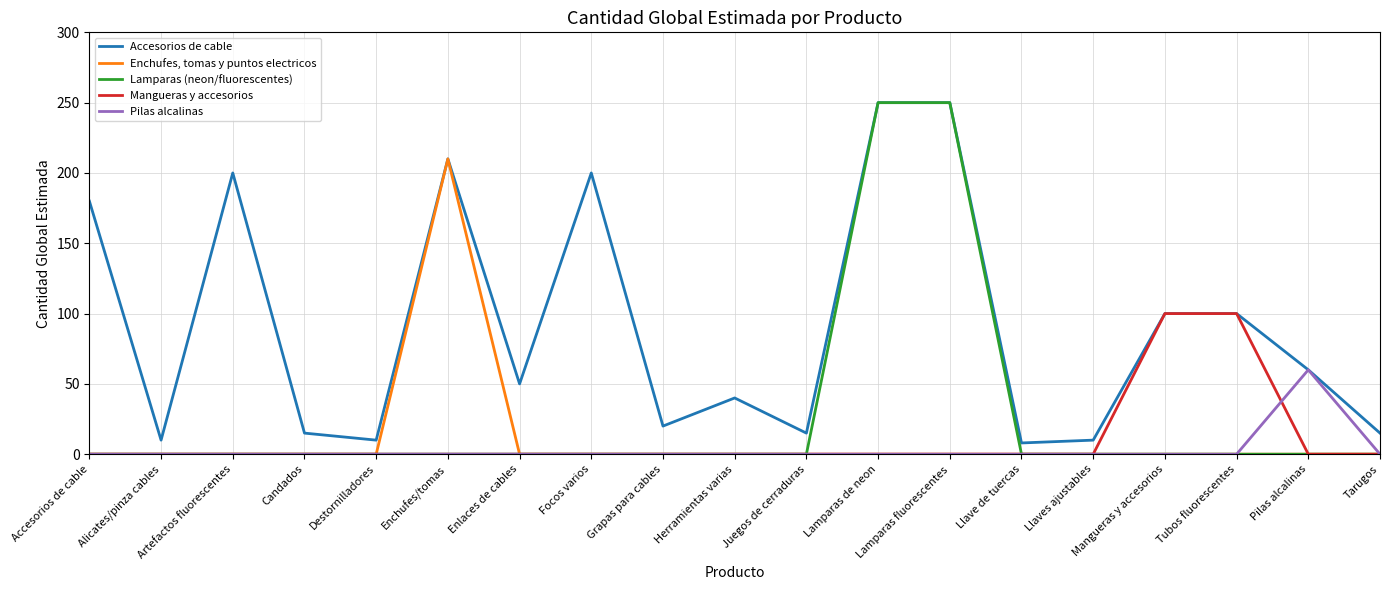

What is the total value across all series at Enchufes/tomas?

420